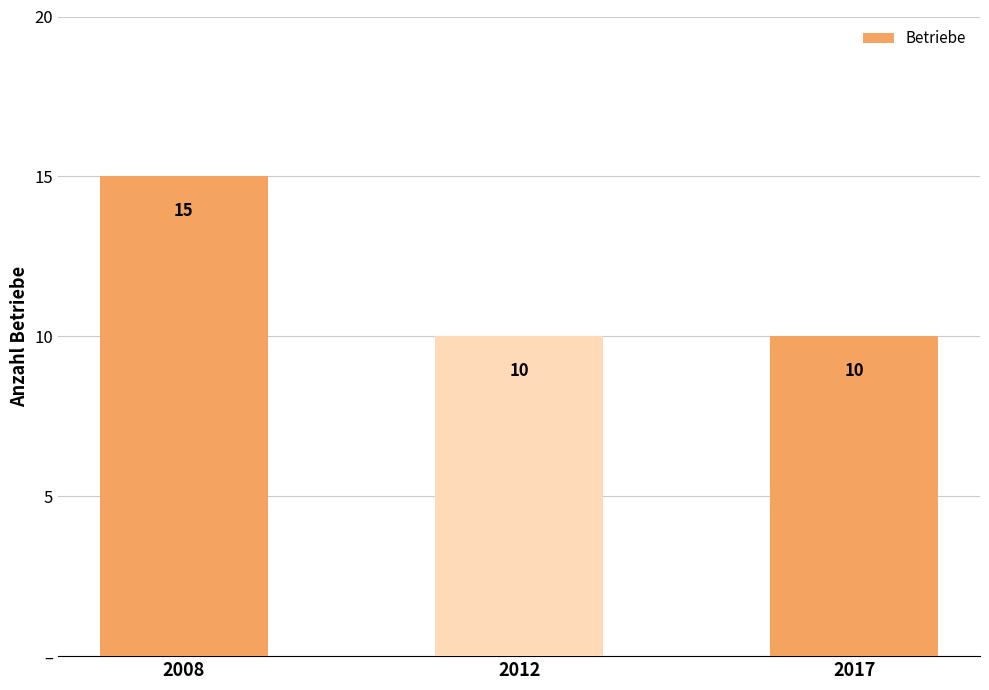

Are the bars horizontal?

No